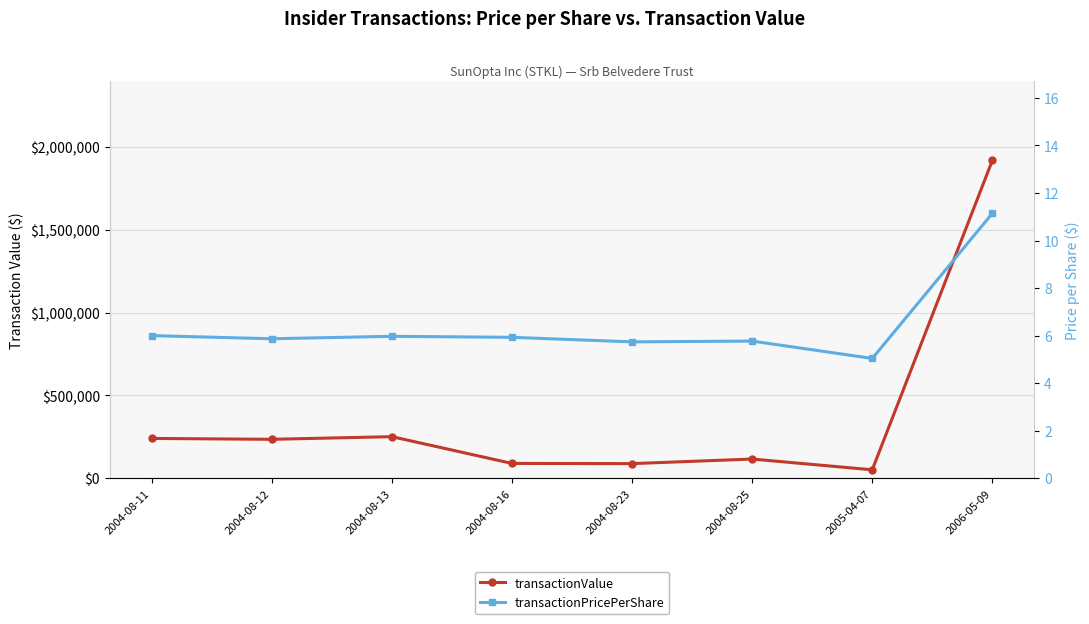

How many series are shown in this chart?

2